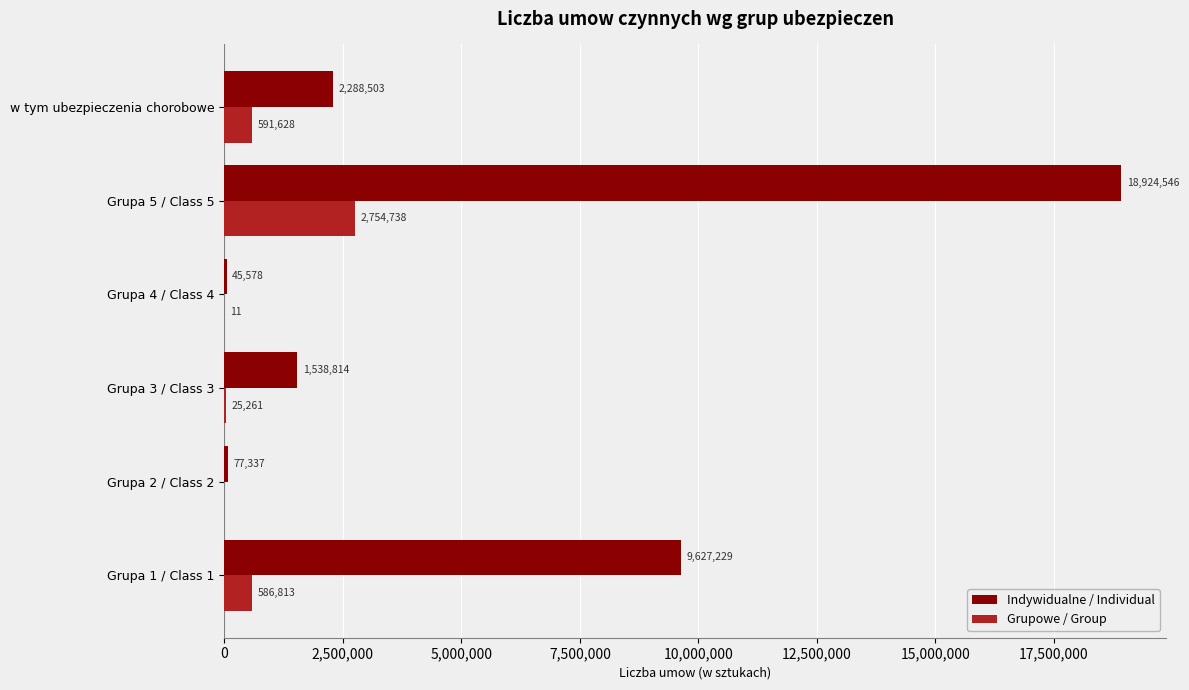

At which category is the sum across all series the highest?

Grupa 5 / Class 5